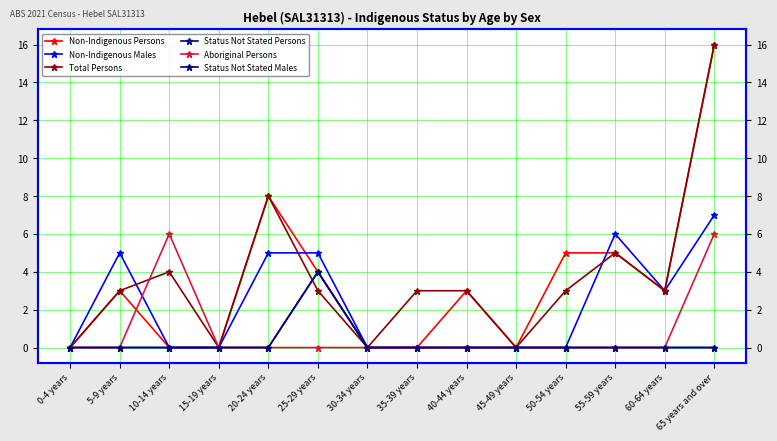

True or false: Status Not Stated Persons and Aboriginal Persons cross at least once.

False